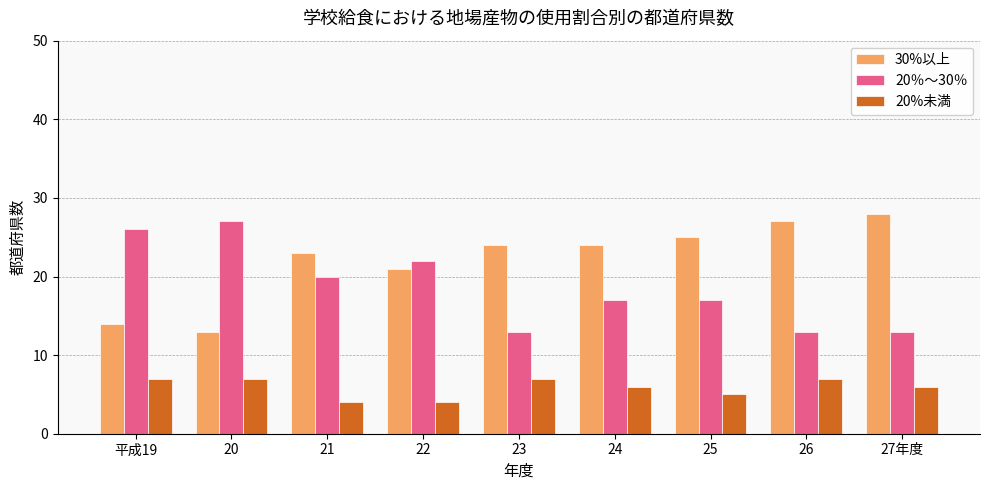

Which series has the largest total across all categories?

30%以上